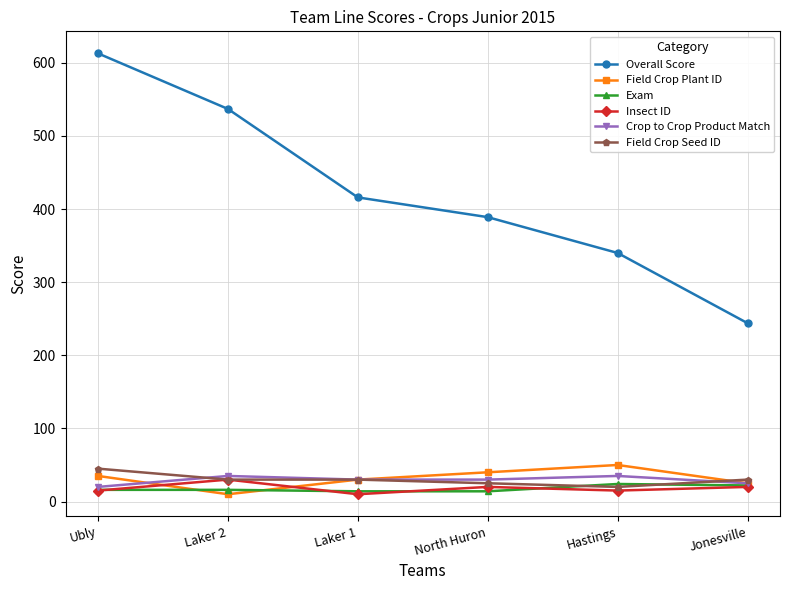

How many lines are shown in the chart?

6